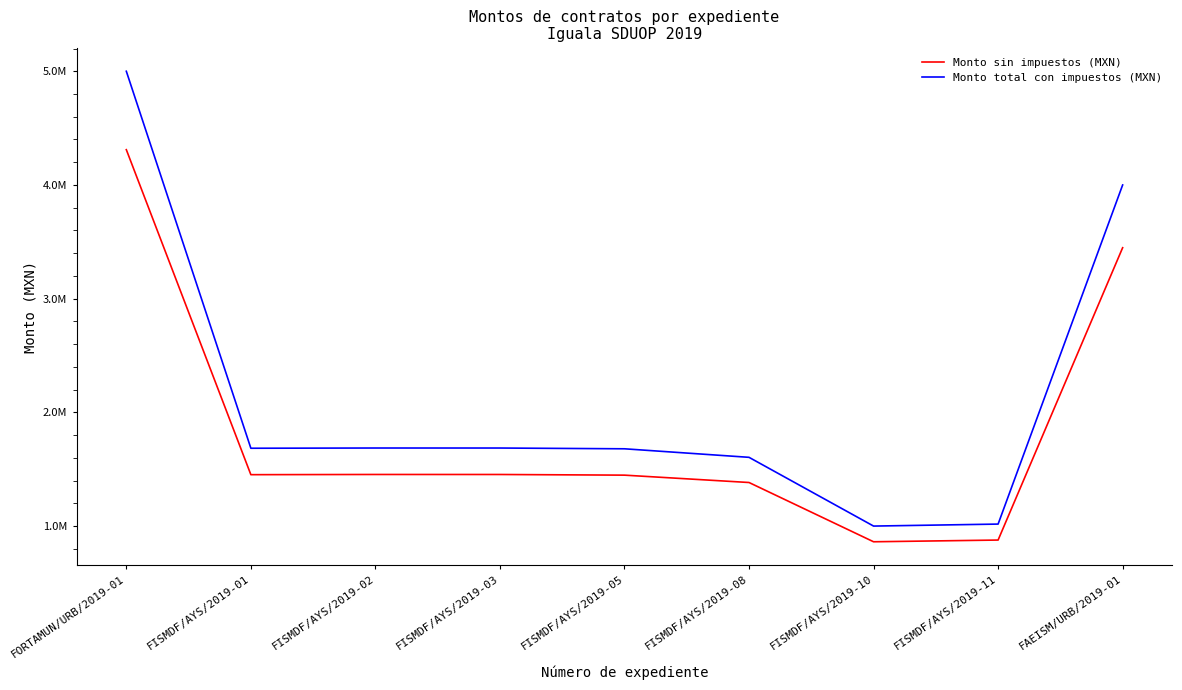

What is the lowest value of the Monto total con impuestos (MXN) series?

1000631.8